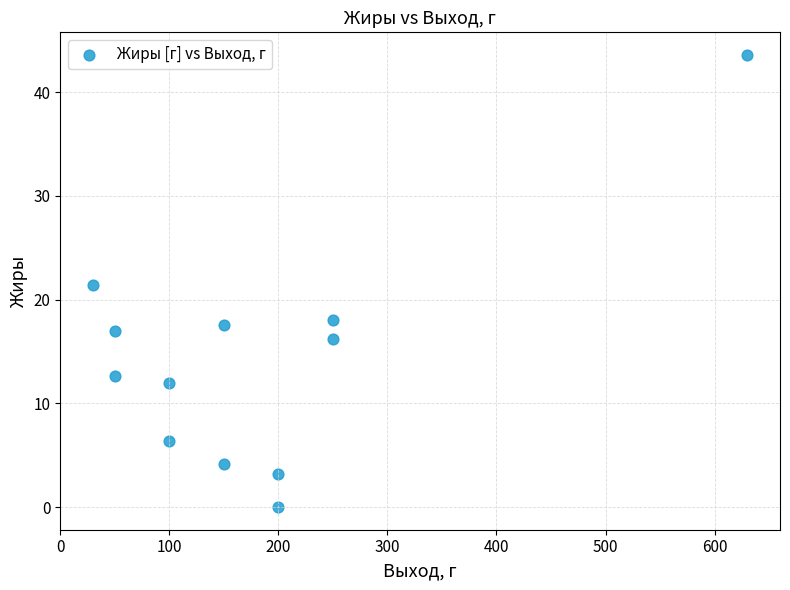

What is the average Y value?

14.4